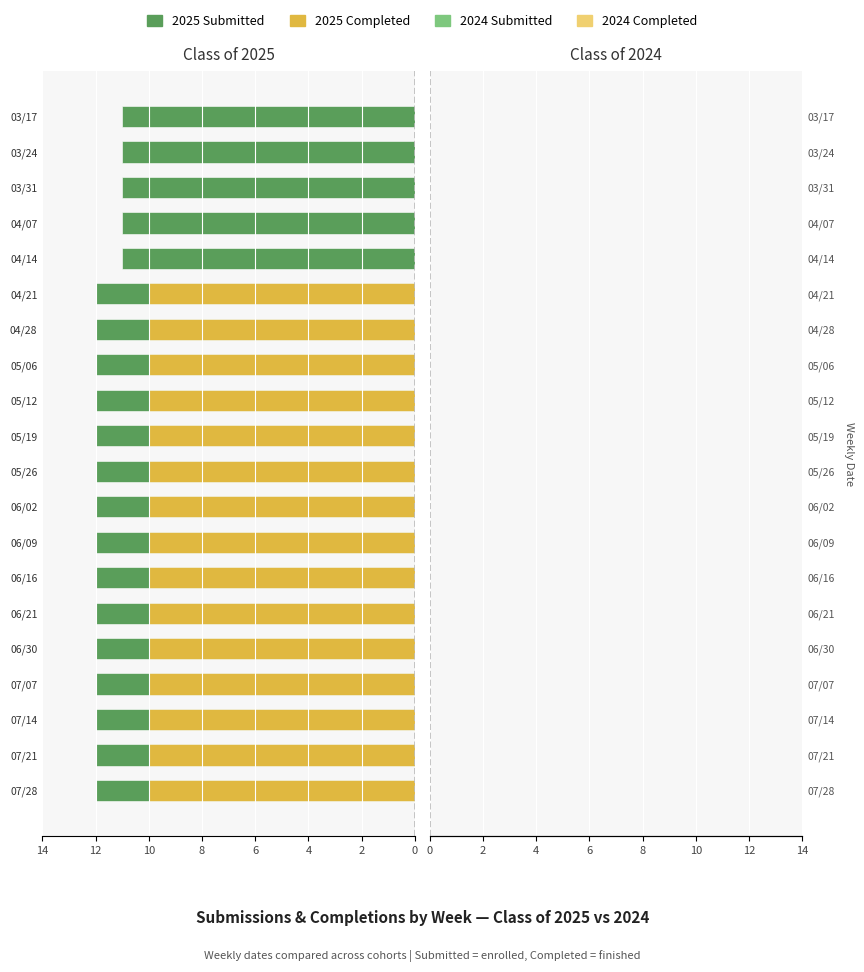

What are all the series names shown in the legend?

2025 Submitted, 2025 Completed, 2024 Submitted, 2024 Completed